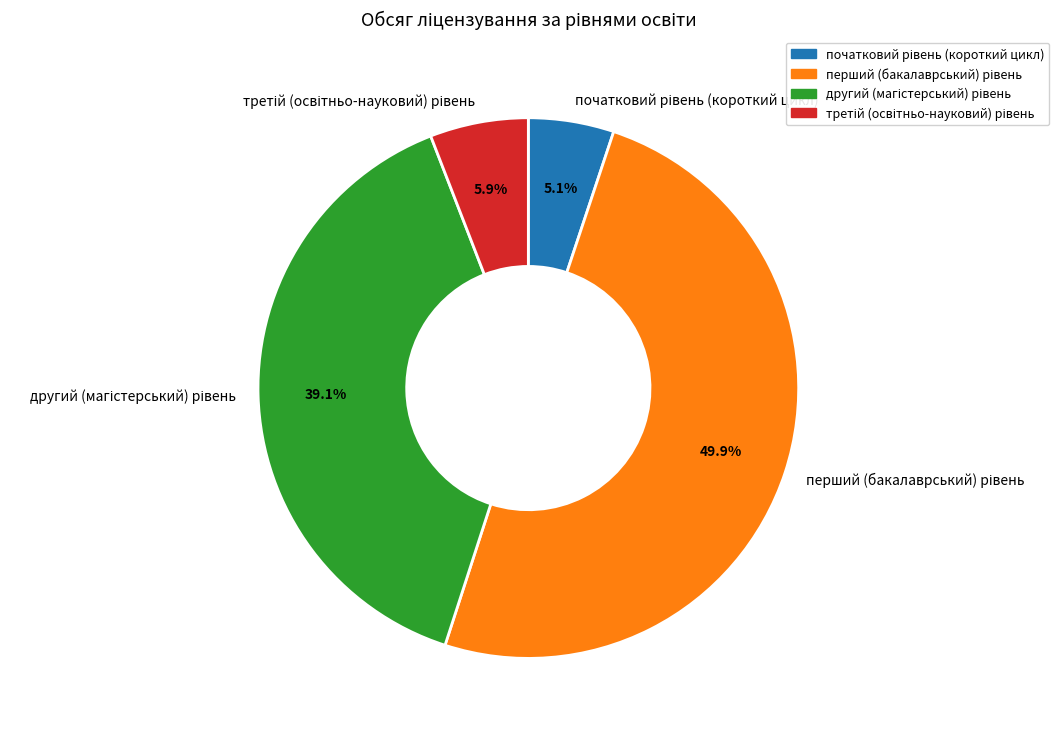

Do початковий рівень (короткий цикл) and перший (бакалаврський) рівень together represent more than half of the pie?

Yes